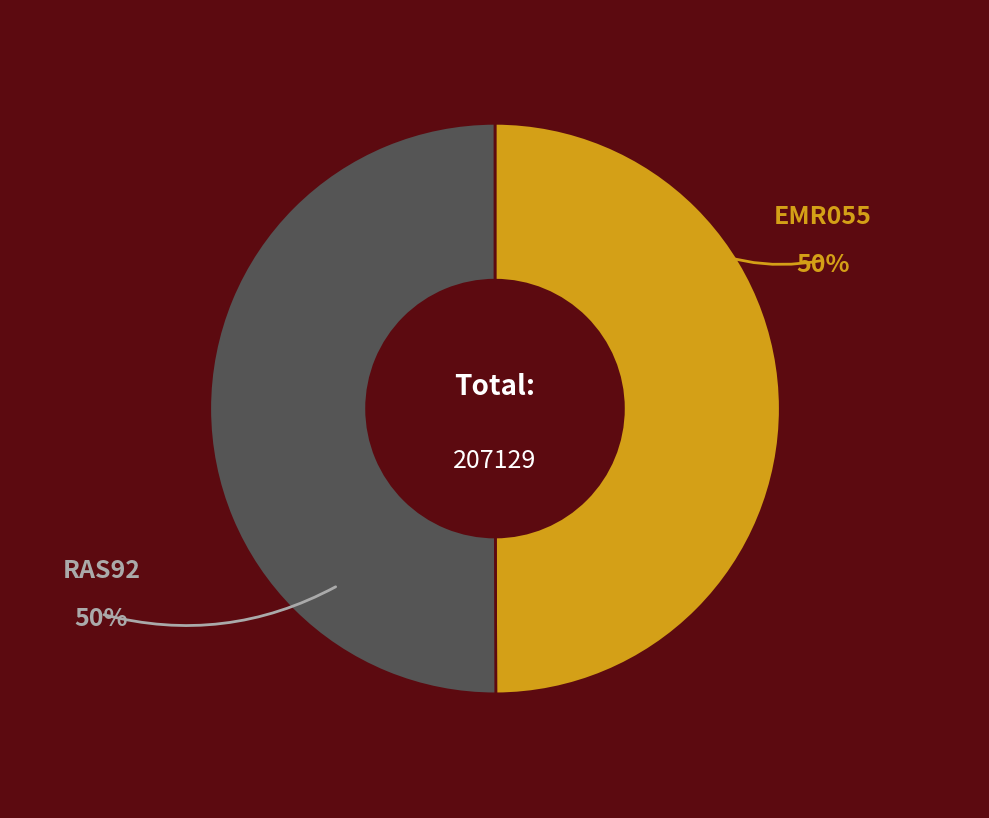

To the nearest percent, what is the average slice percentage?

50%